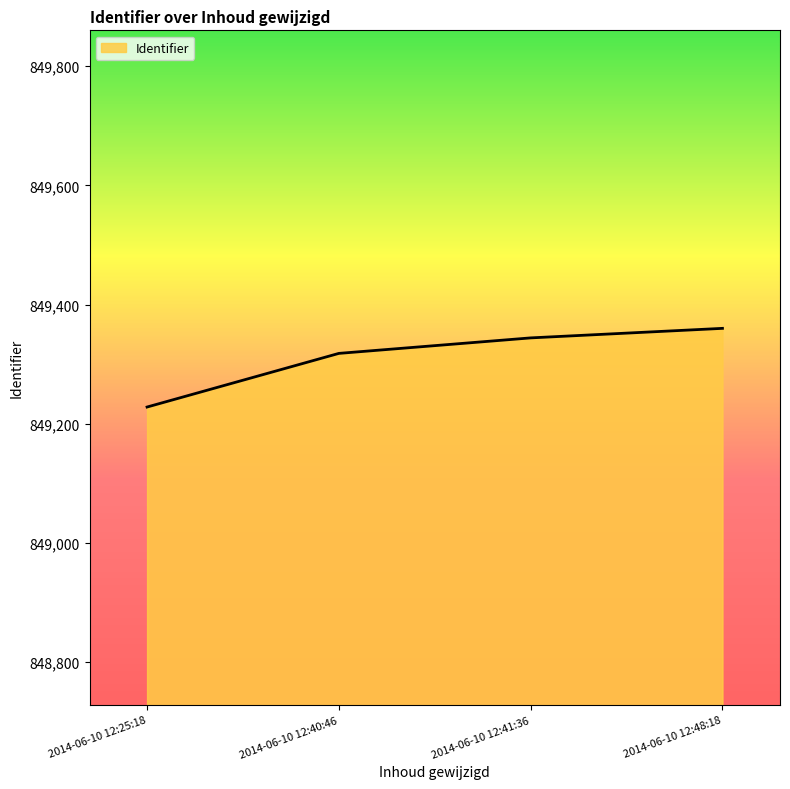

True or false: the data has more than 1 interior local peaks.

False